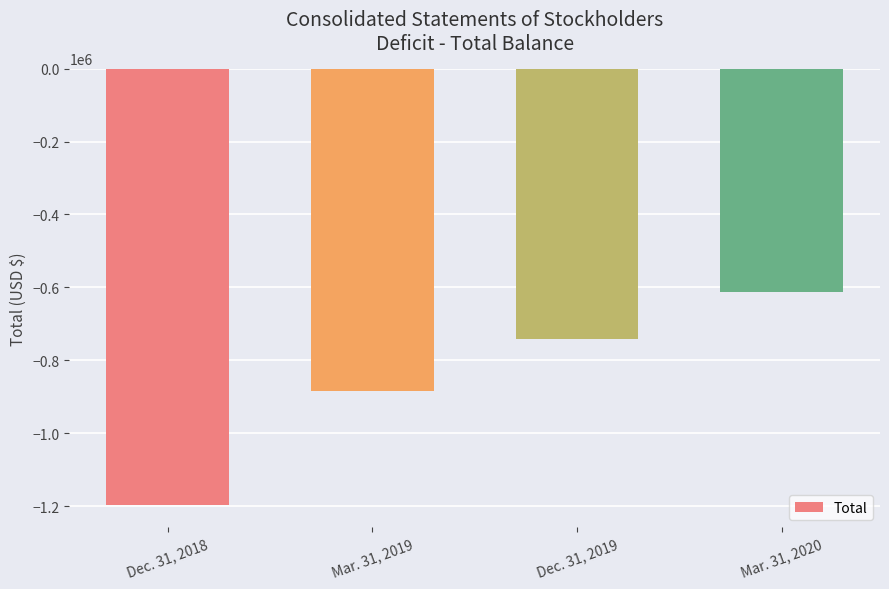

Which category has the highest value across all series?

Mar. 31, 2020